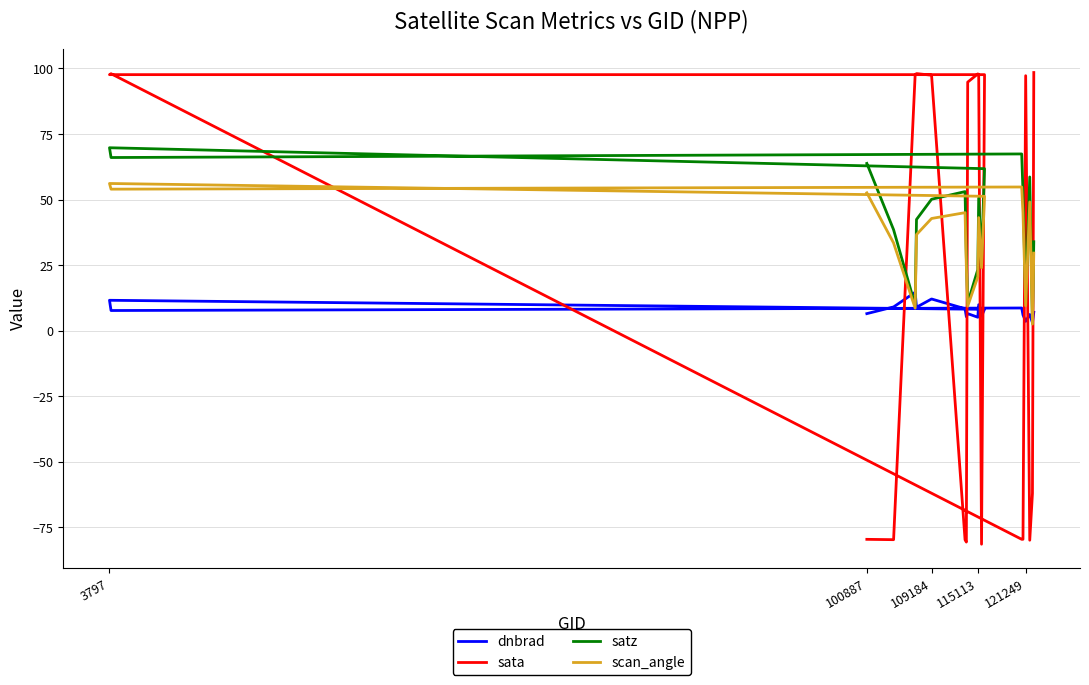

True or false: sata has more than 2 interior local peaks.

True